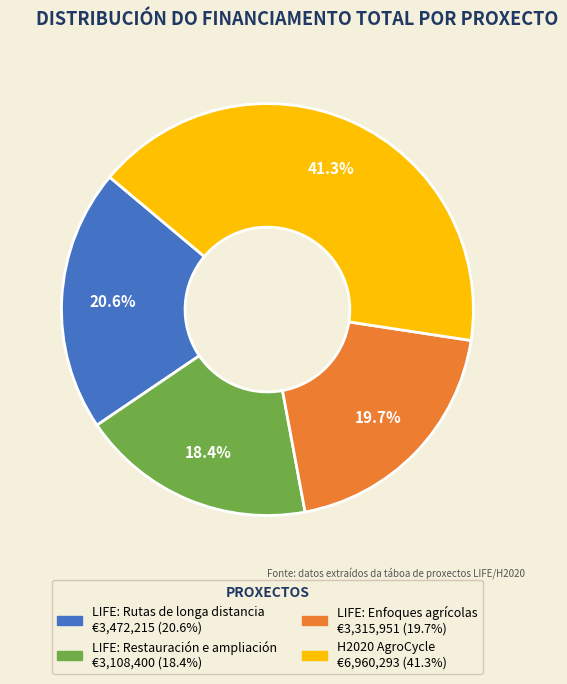

Between LIFE: Restauración e ampliación and LIFE: Enfoques agrícolas, which is larger?

LIFE: Enfoques agrícolas